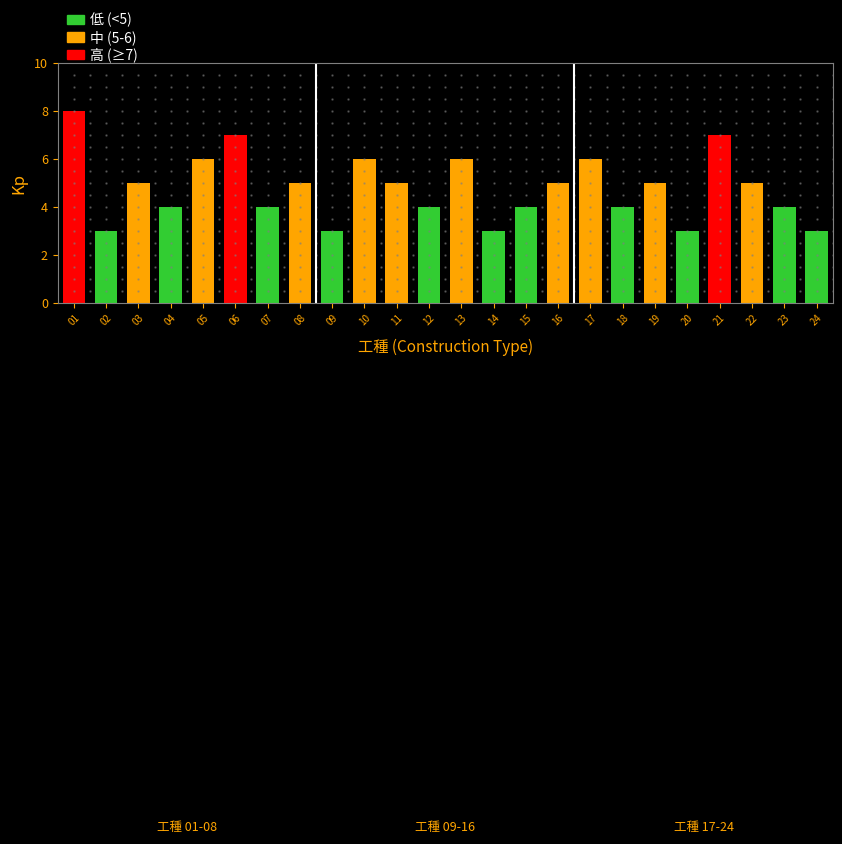

The chart shows a value of 8 at 01. True or false?

True